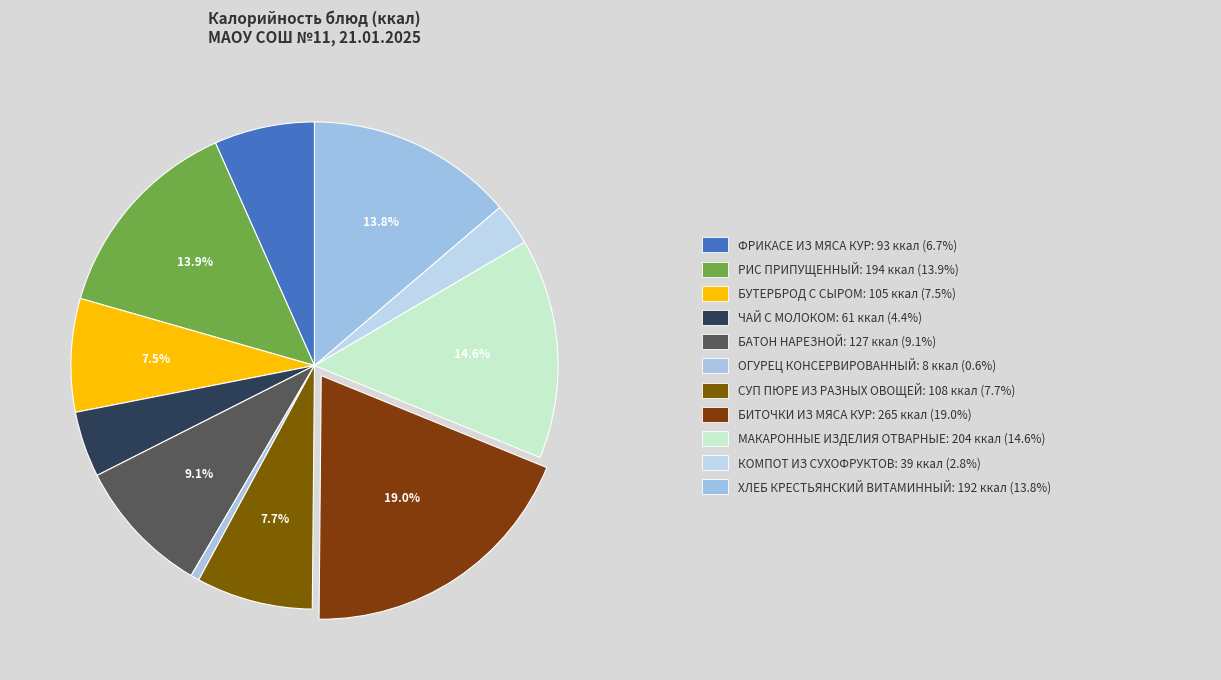

Which slice is the smallest?

ОГУРЕЦ КОНСЕРВИРОВАННЫЙ